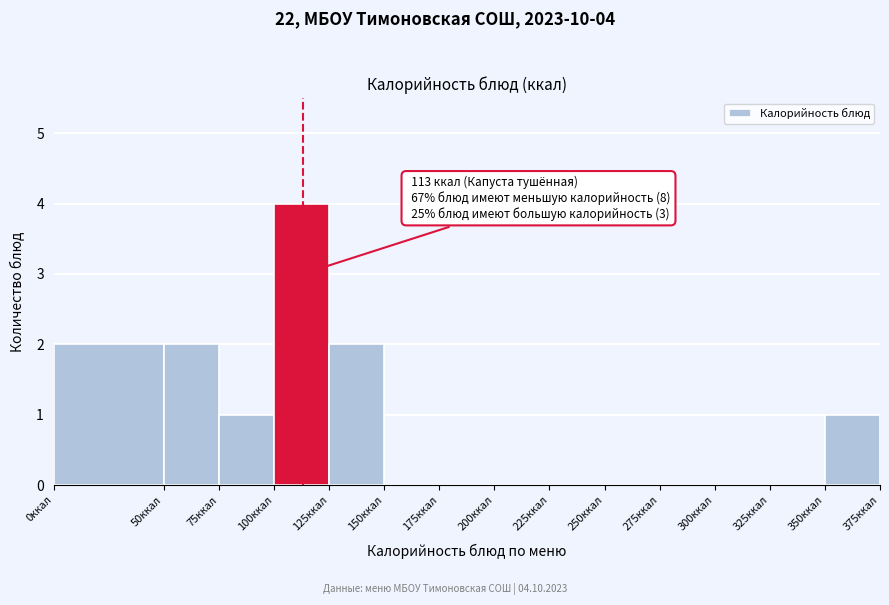

Which range on the x-axis has the tallest bar?

100 to 125